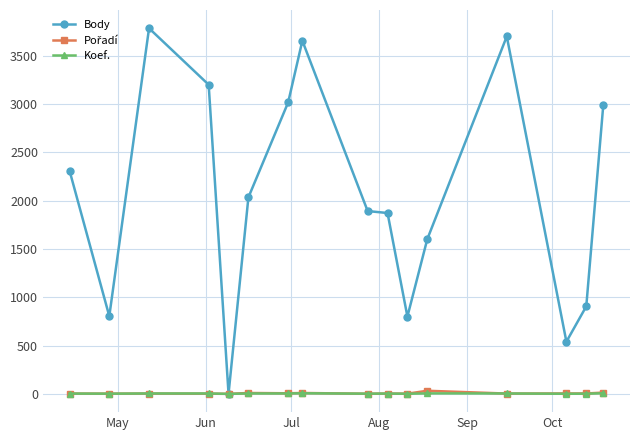

Which series has the largest range (max minus min)?

Body